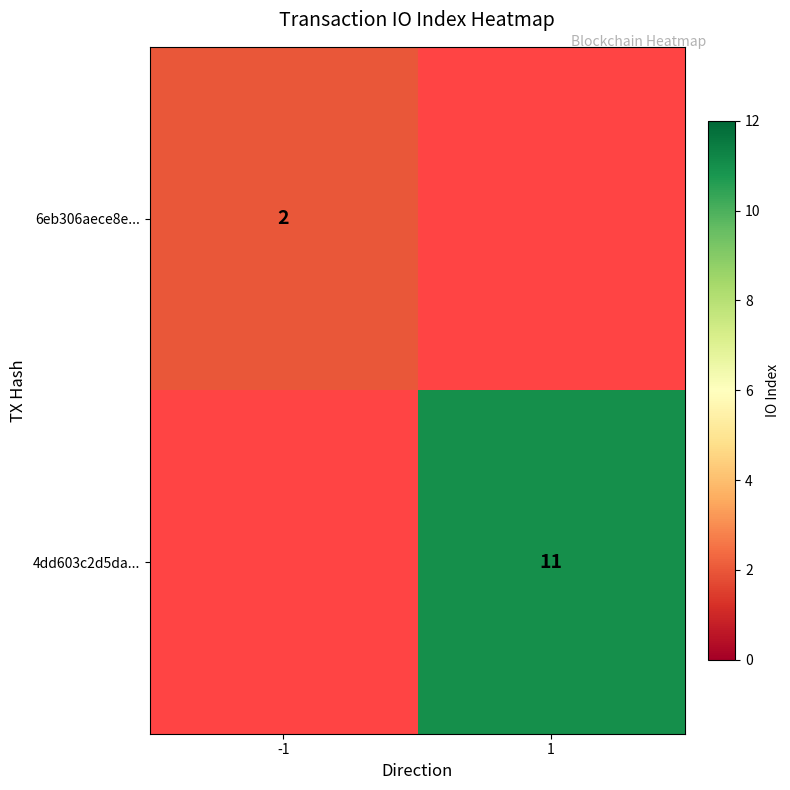

Rank the categories by 4dd603c2d5da... value from lowest to highest.

-1, 1